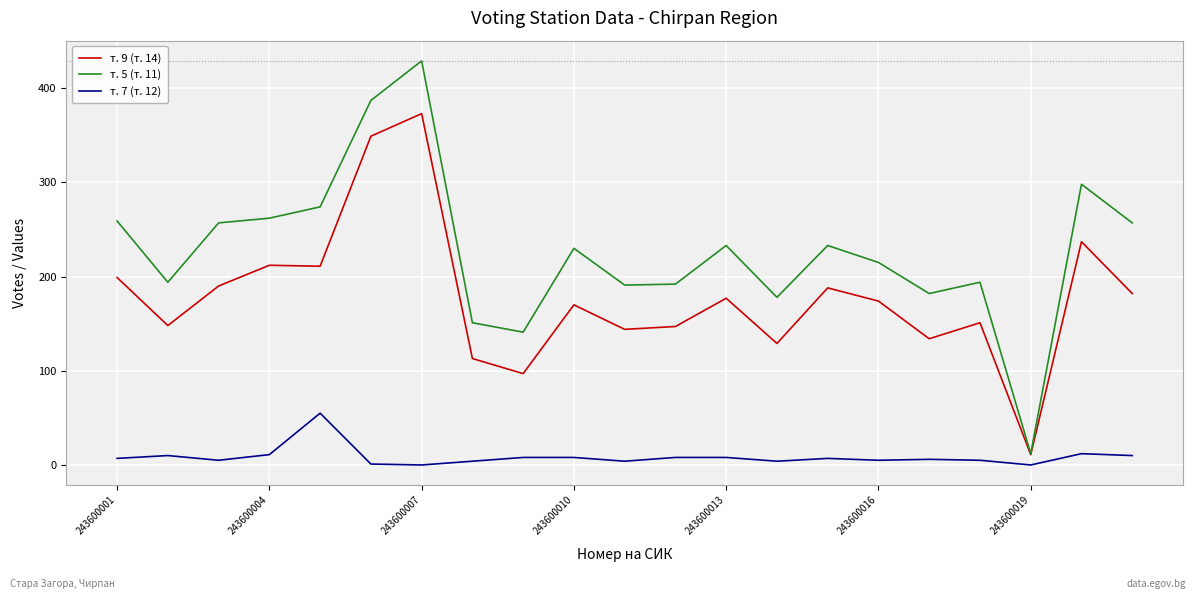

What is the maximum value shown in the chart?

429